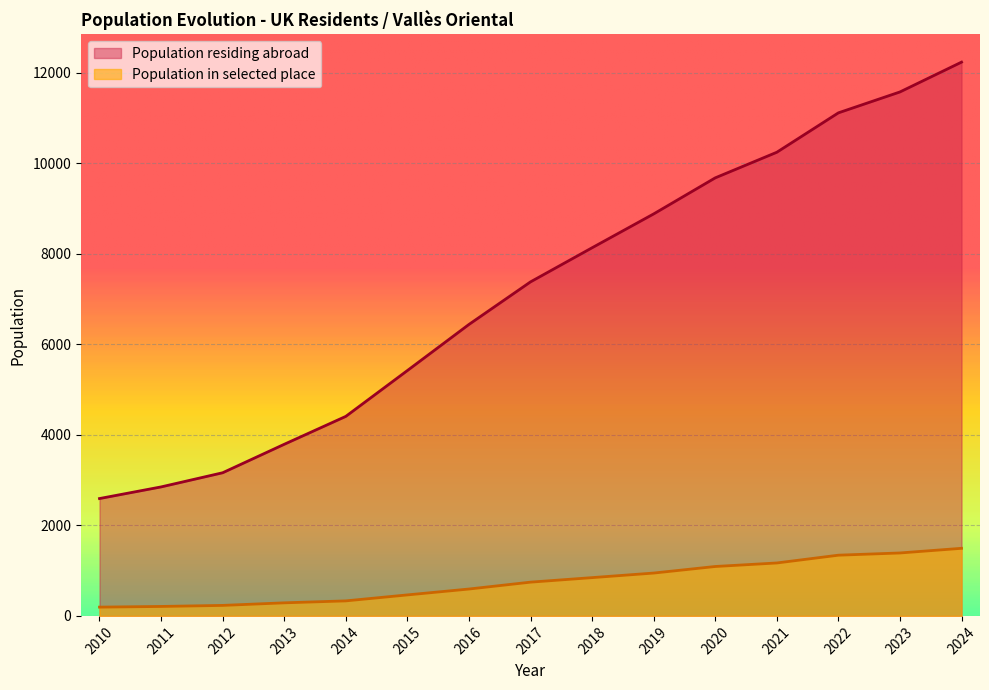

Where does the Population in selected place series first go above 746?

2018